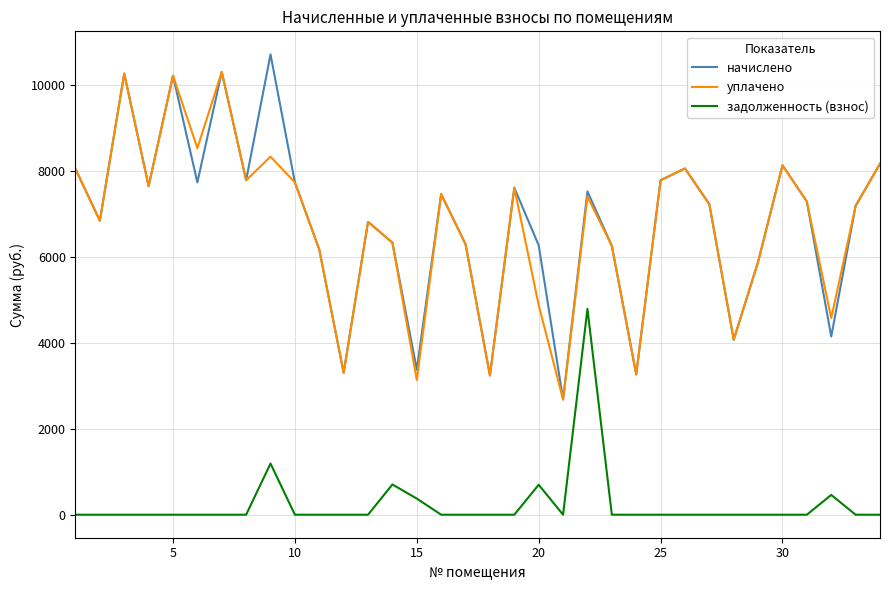

What is the difference between the maximum and minimum values in the задолженность (взнос) series?

4792.5